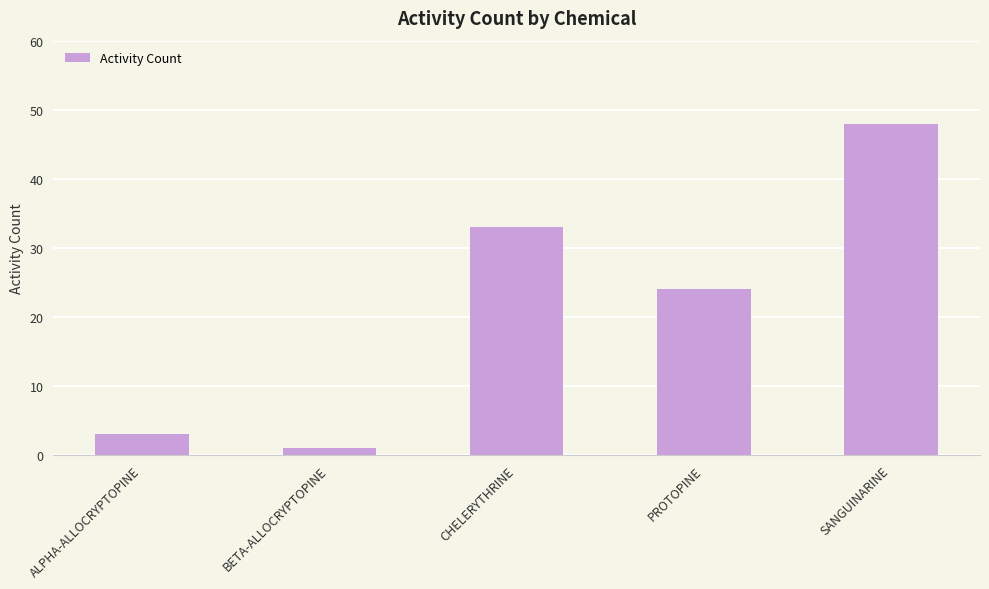

What is the minimum value shown in the chart?

1